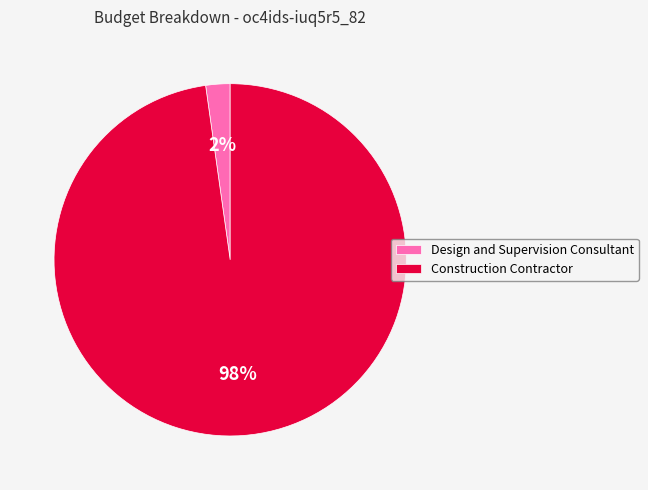

Is it true that Construction Contractor is 98% of the pie?

True